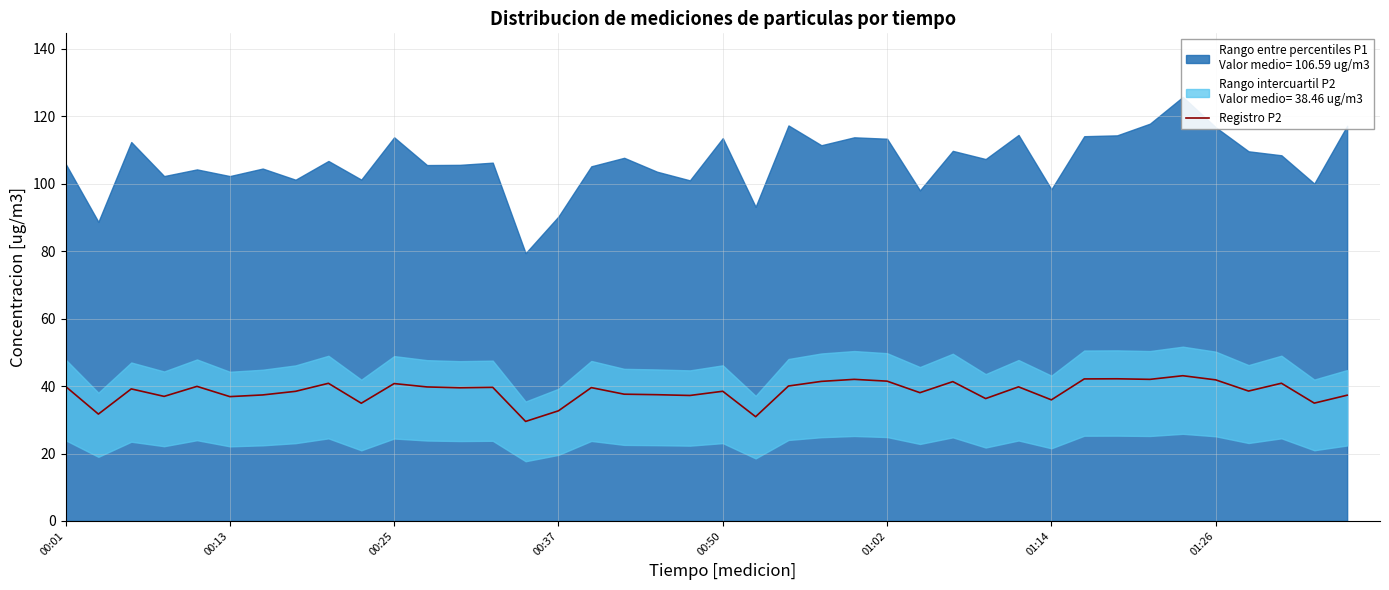

What is the smallest value displayed?

29.5